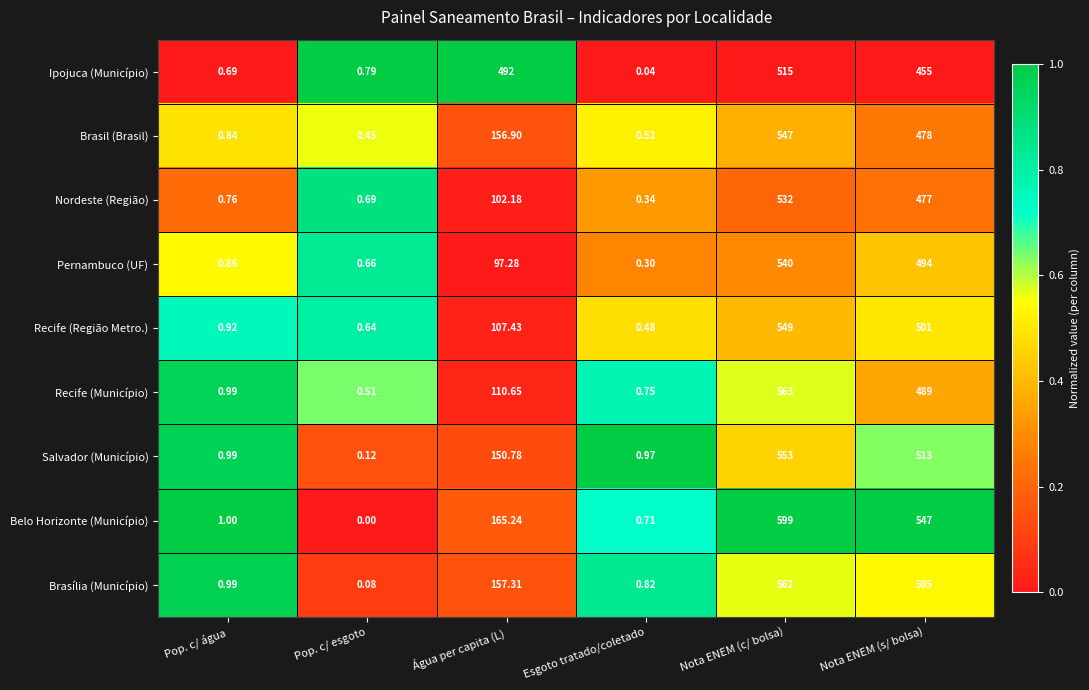

Which series has the largest range (max minus min)?

Belo Horizonte (Município)